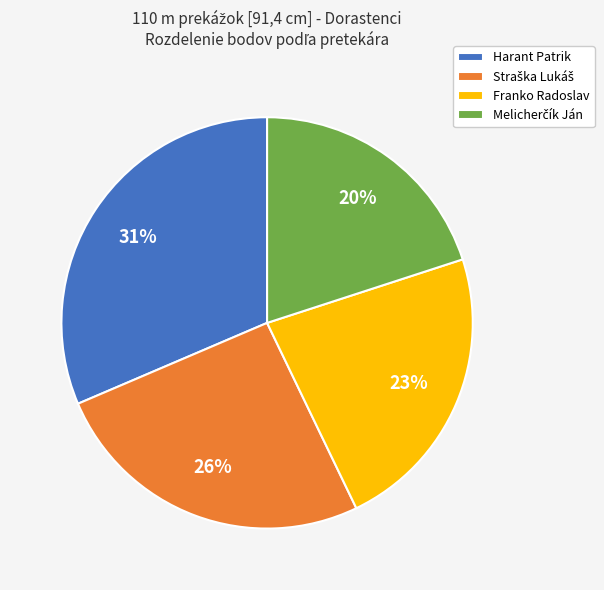

The Harant Patrik slice represents 24% of the pie. True or false?

False